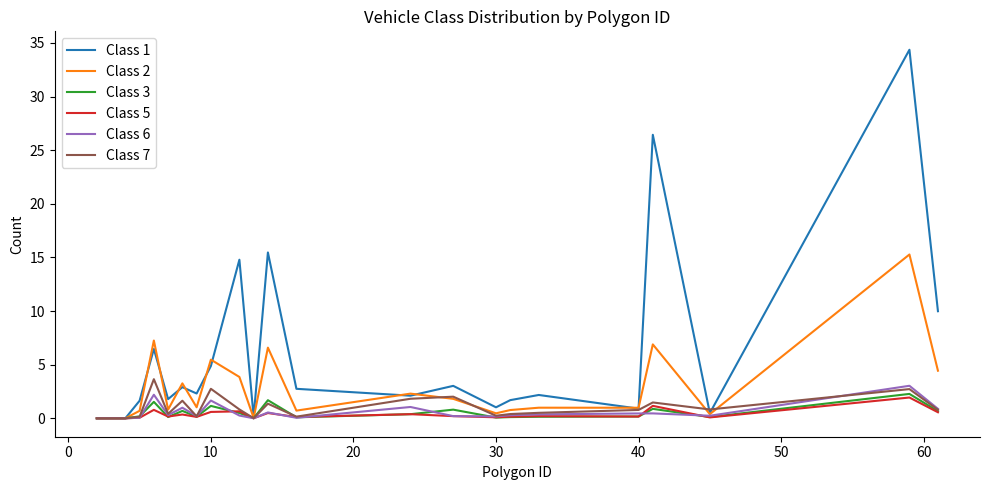

Which series has the largest range (max minus min)?

Class 1